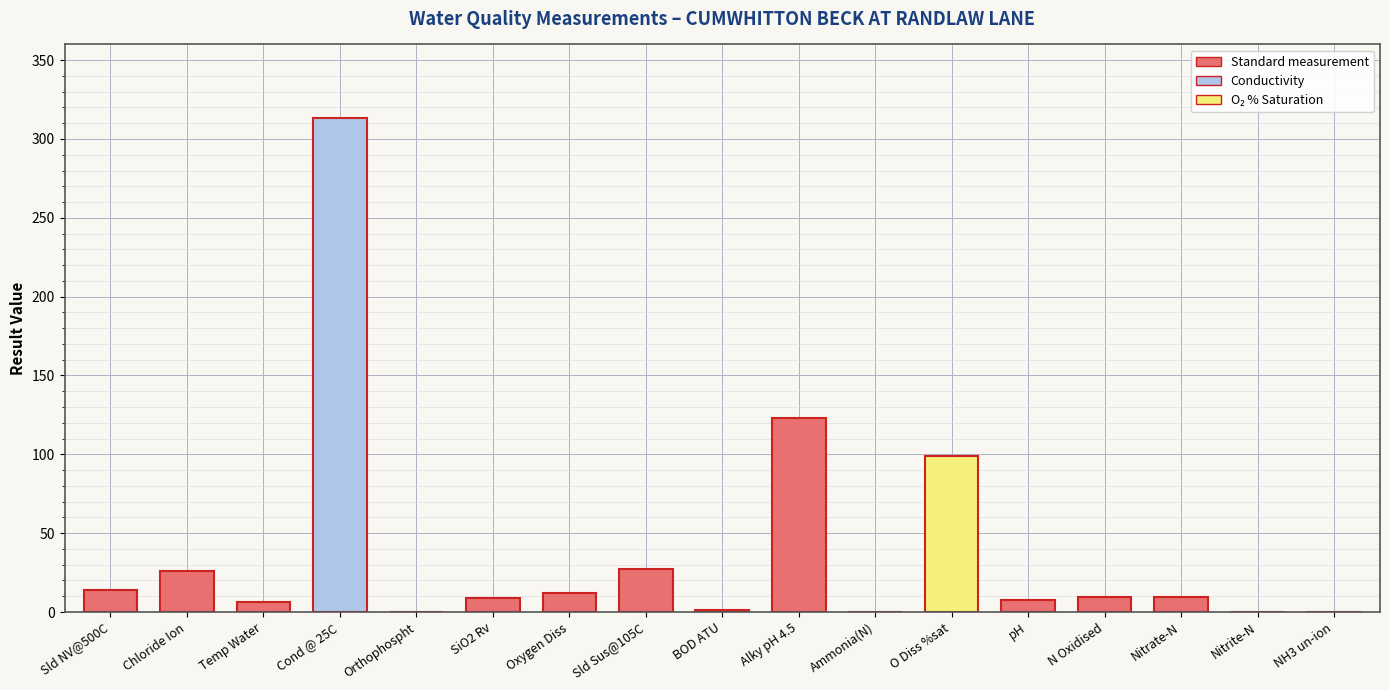

The chart shows a value of 9.3 at Nitrate-N. True or false?

True